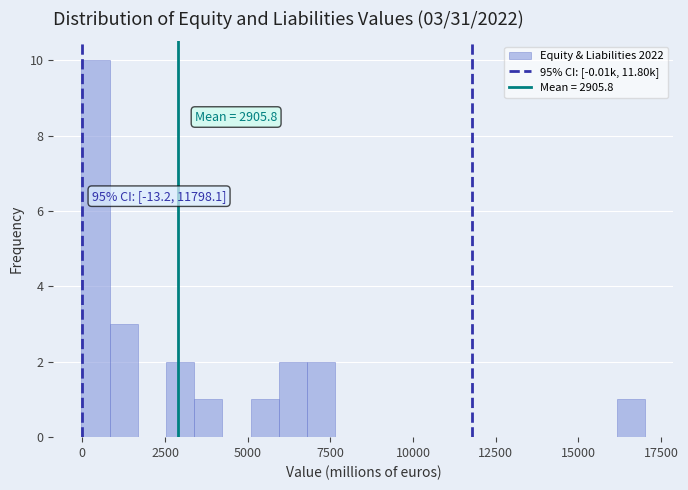

Around what value on the x-axis is the tallest bar? Give the approximate position of its centre, as read against the axis.

500